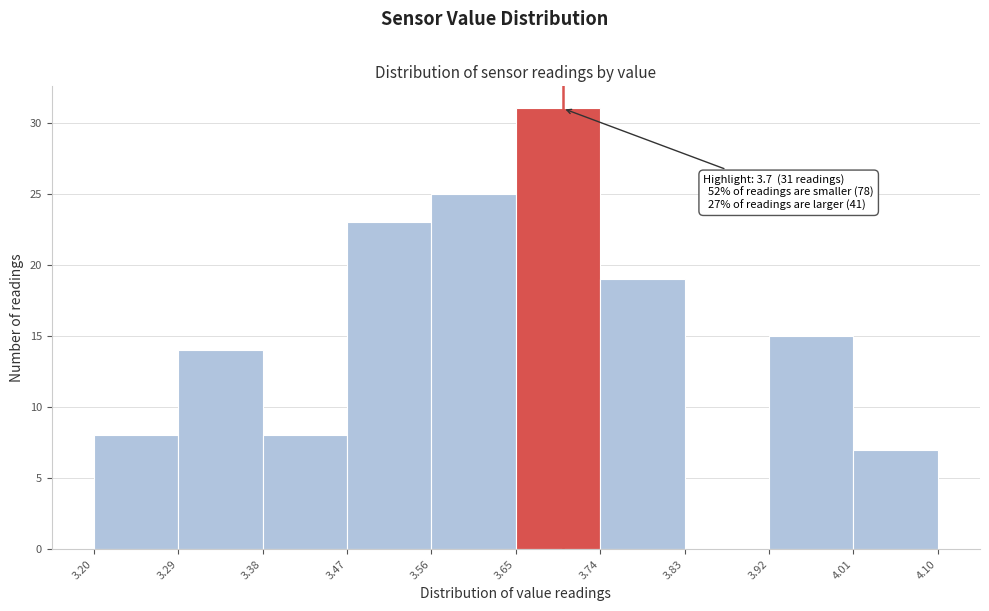

Over which range of the x-axis is the bar tallest?

3.65 to 3.74